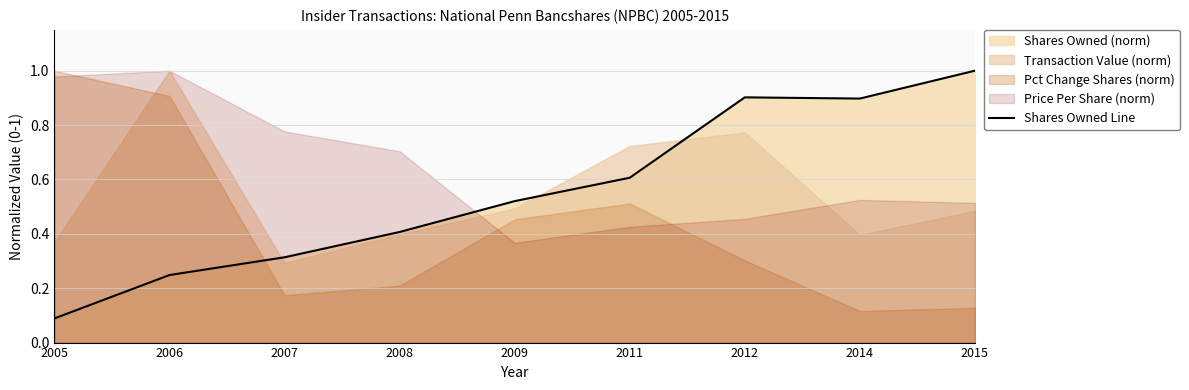

How many lines are shown in the chart?

1